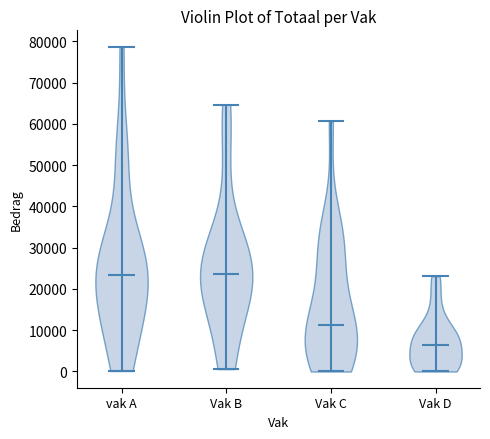

Reading left to right, read every violin against the y-axis: where its median line is, and the lowest and highest points it reaches. The values are not printed on the chart, so give them approximately, as read against the axis.

vak A: median line 23000, lowest point 0, highest point 79000
Vak B: median line 24000, lowest point 1000, highest point 65000
Vak C: median line 11000, lowest point 0, highest point 61000
Vak D: median line 6000, lowest point 0, highest point 23000